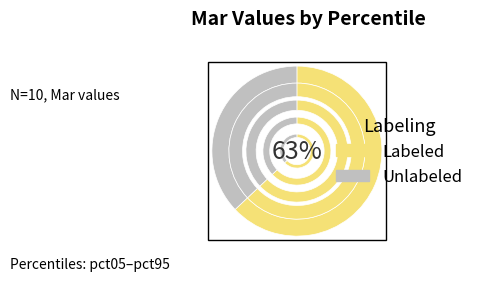

Rank the categories by value from lowest to highest.

pct15, pct25, pct35, pct45, pct55, pct65, pct05, pct75, pct85, pct95